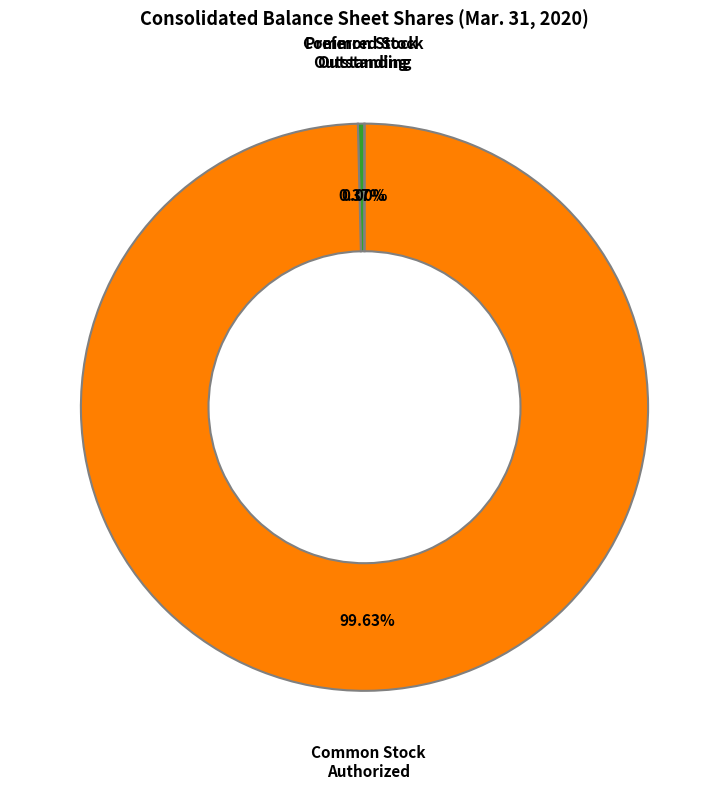

Is there a majority slice in this chart?

Yes